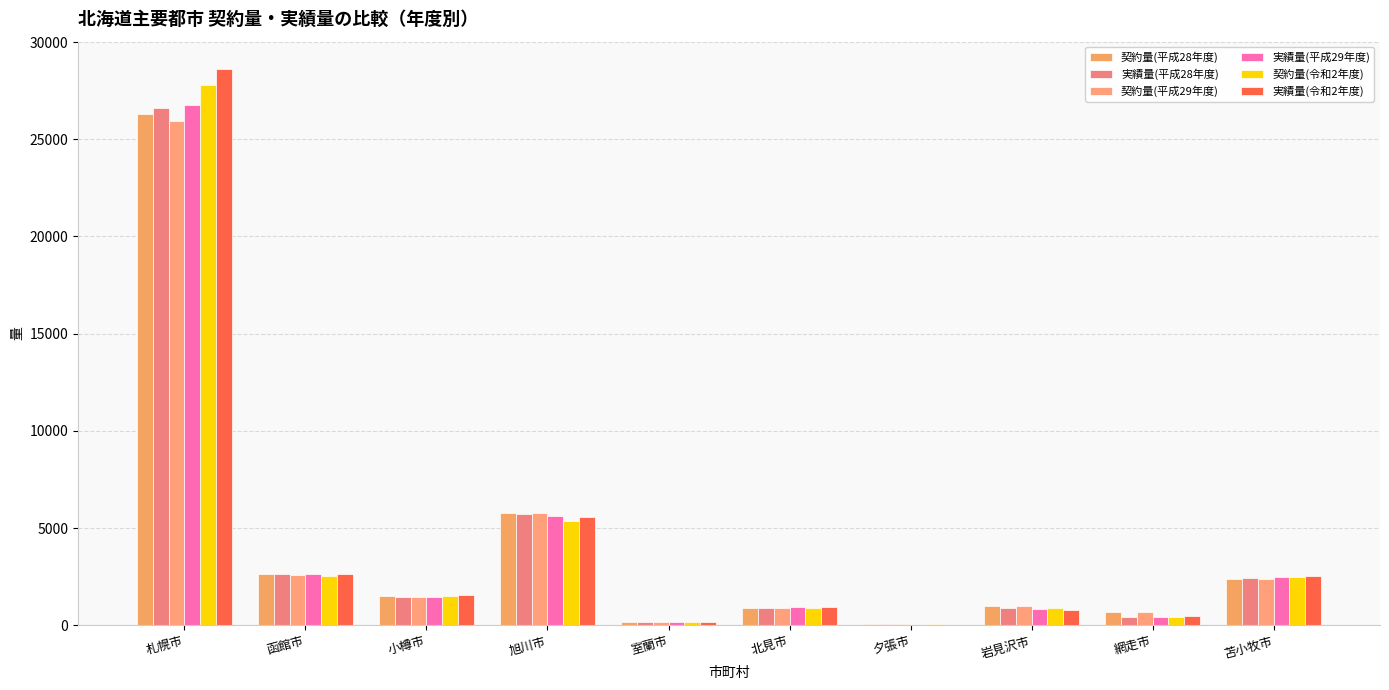

Reading left to right, transcribe all the data shown in this chart.

契約量(平成28年度): 札幌市=26314.0	函館市=2633.0	小樽市=1500.0	旭川市=5750.0	室蘭市=174.0	北見市=900.0	夕張市=50.0	岩見沢市=1003.0	網走市=667.0	苫小牧市=2400.0
実績量(平成28年度): 札幌市=26615.1	函館市=2640.3	小樽市=1445.5	旭川市=5711.2	室蘭市=168.7	北見市=903.3	夕張市=40.3	岩見沢市=874.6	網走市=397.8	苫小牧市=2413.3
契約量(平成29年度): 札幌市=25912.0	函館市=2589.0	小樽市=1449.0	旭川市=5750.0	室蘭市=173.0	北見市=910.0	夕張市=47.0	岩見沢市=980.0	網走市=667.0	苫小牧市=2400.0
実績量(平成29年度): 札幌市=26735.0	函館市=2609.6	小樽市=1472.2	旭川市=5608.0	室蘭市=155.2	北見市=920.5	夕張市=35.5	岩見沢市=851.6	網走市=397.8	苫小牧市=2501.1
契約量(令和2年度): 札幌市=27810.0	函館市=2549.6	小樽市=1483.0	旭川市=5362.0	室蘭市=146.4	北見市=910.0	夕張市=40.0	岩見沢市=884.0	網走市=430.0	苫小牧市=2480.0
実績量(令和2年度): 札幌市=28588.4	函館市=2643.1	小樽市=1558.0	旭川市=5586.3	室蘭市=159.6	北見市=962.0	夕張市=24.0	岩見沢市=768.4	網走市=455.4	苫小牧市=2553.3